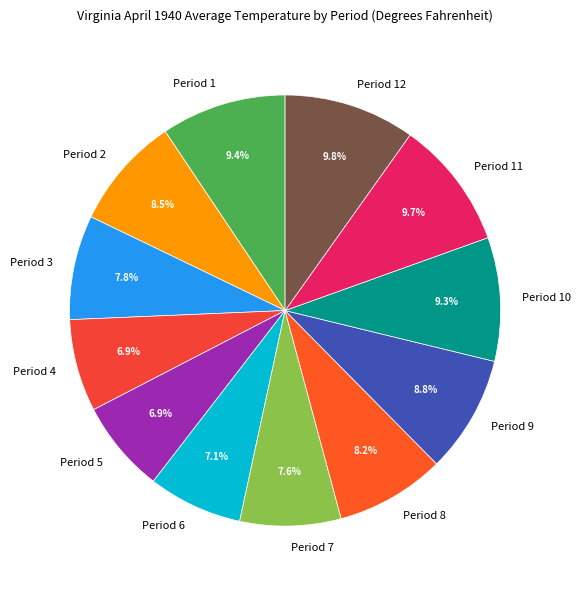

To the nearest percent, what percentage of the pie is Period 1?

9%